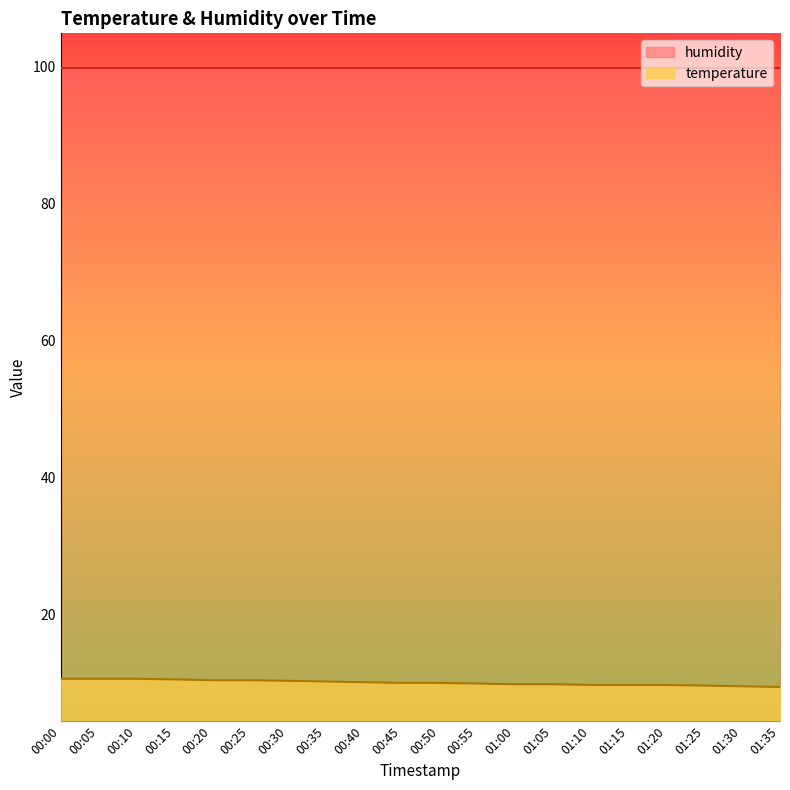

What is the maximum value shown in the chart?

99.9